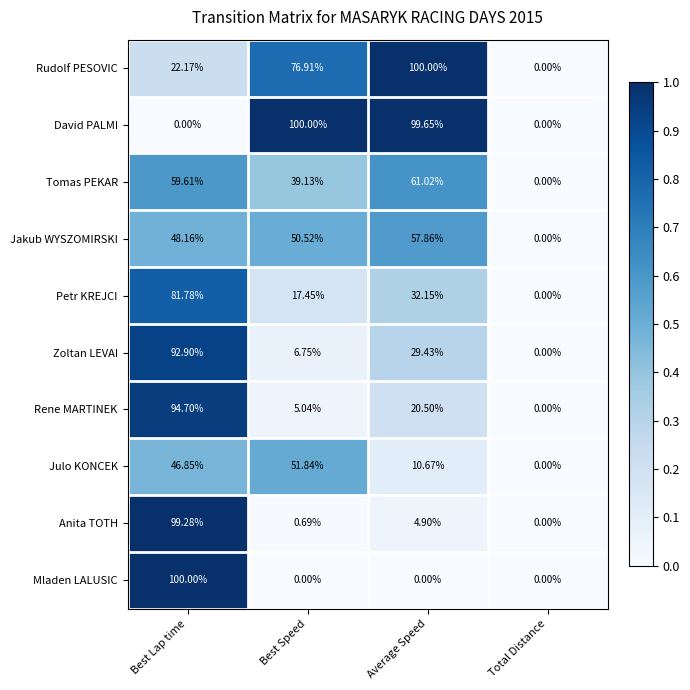

How many values in the Tomas PEKAR series exceed 59?

2